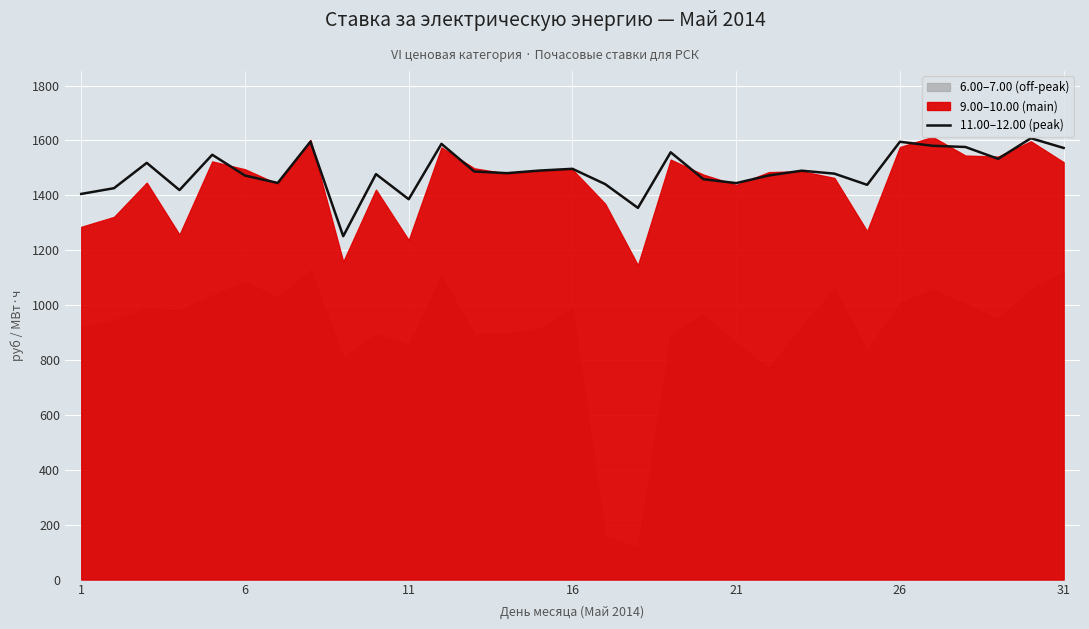

How many points are lower than both their immediate neighbors (excluding endpoints)?

9